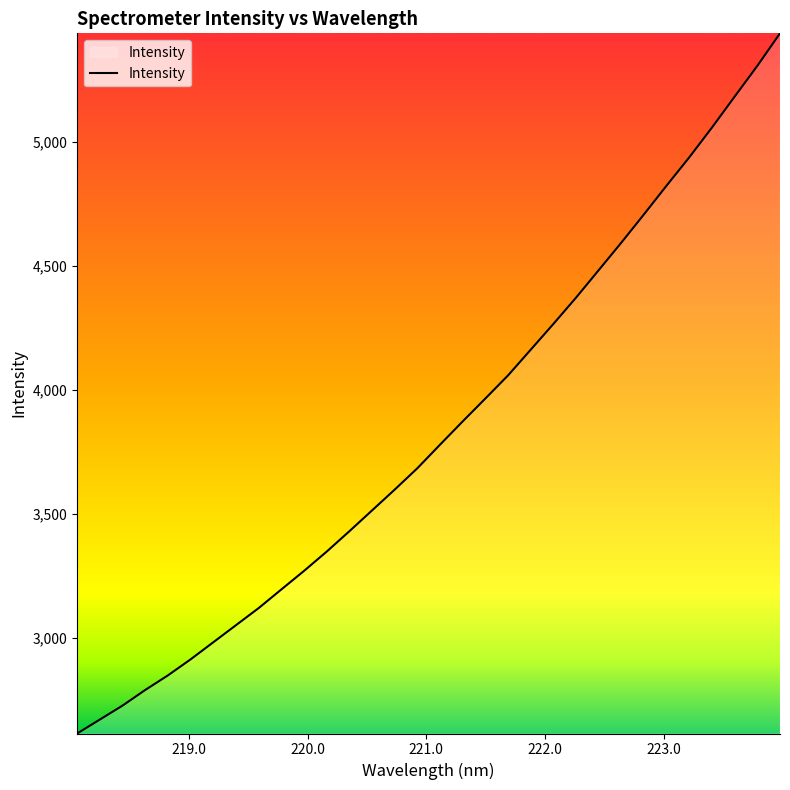

What is the sum of all values?

122783.1